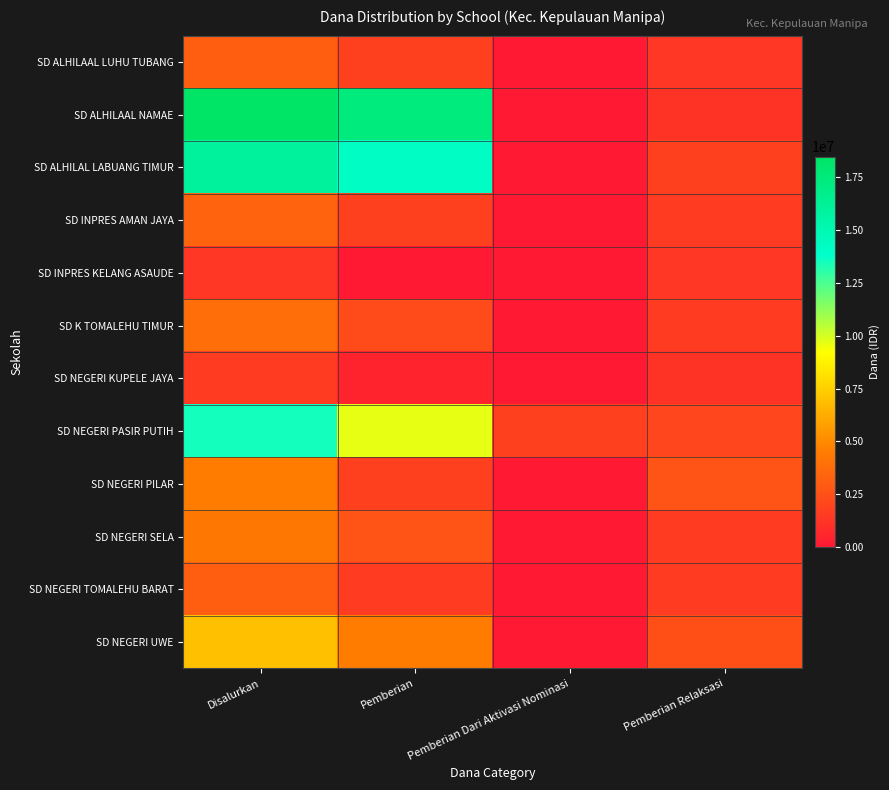

What is the total value across all series at Pemberian?

58050000